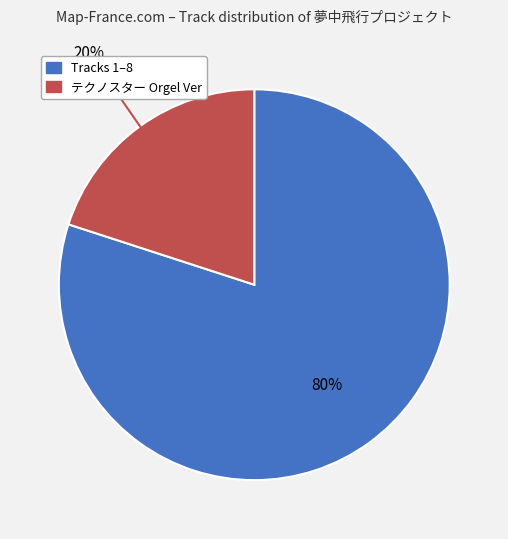

To the nearest percent, what is the difference between the largest and smallest slice percentages?

60%